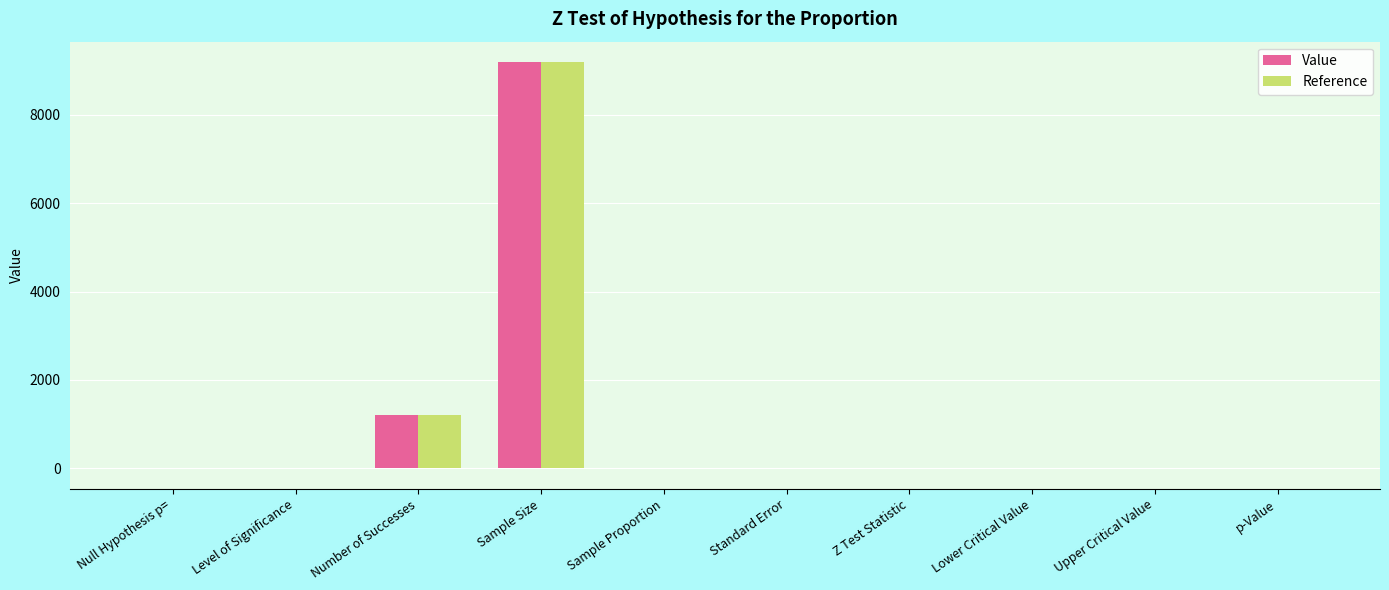

How many groups of bars are there?

10